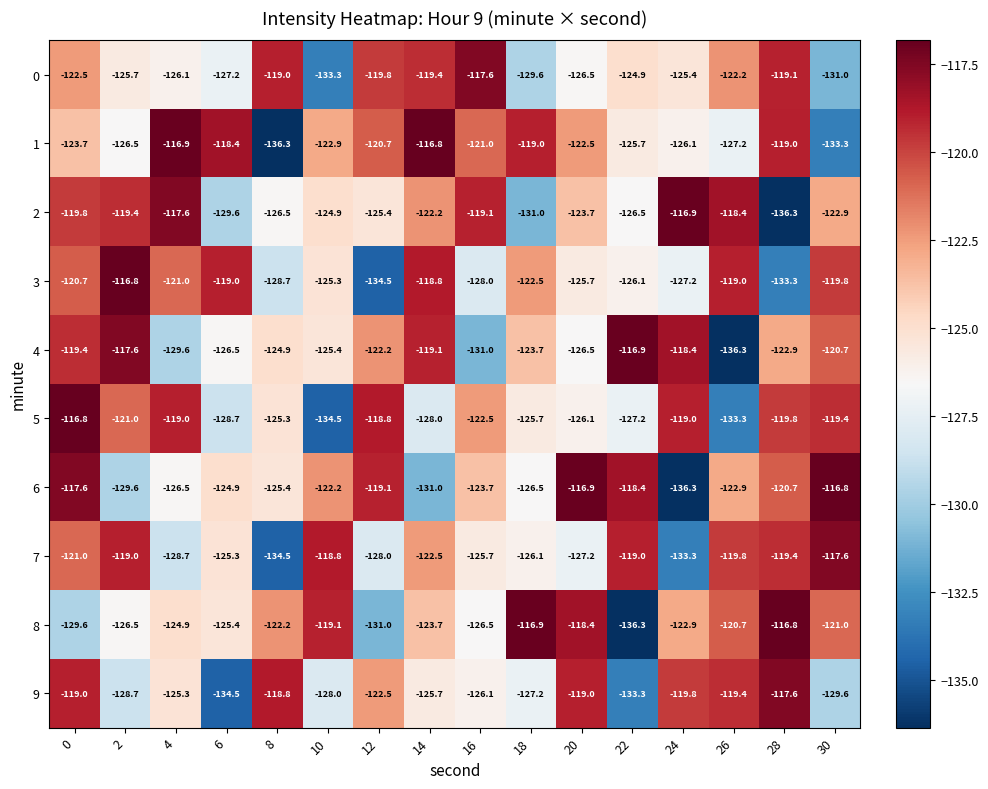

Between 12 and 16, which series saw the biggest shift?

4